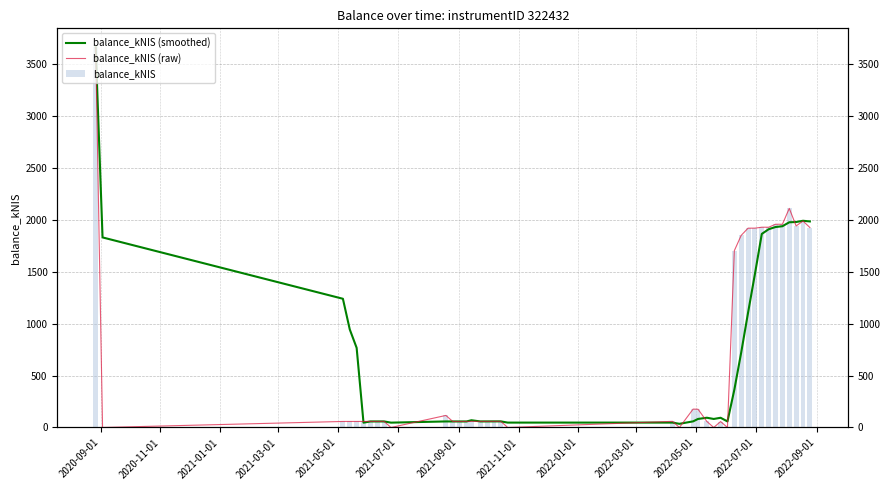

How many positive values does the balance_kNIS (raw) series have?

34